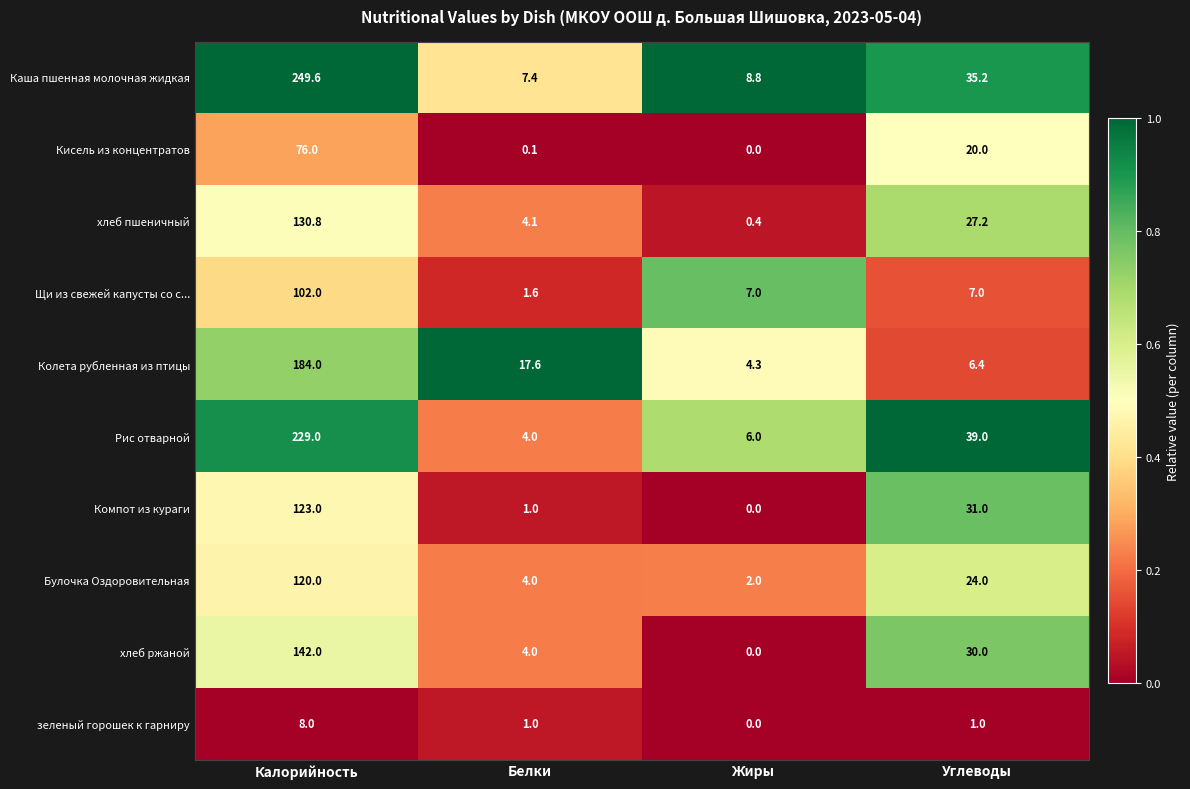

What is the greatest value displayed?

249.6